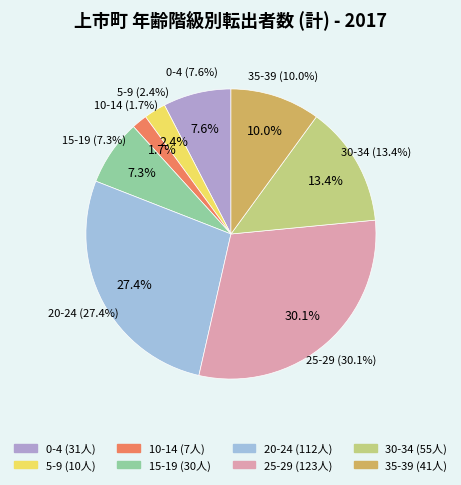

Is there a majority slice in this chart?

No